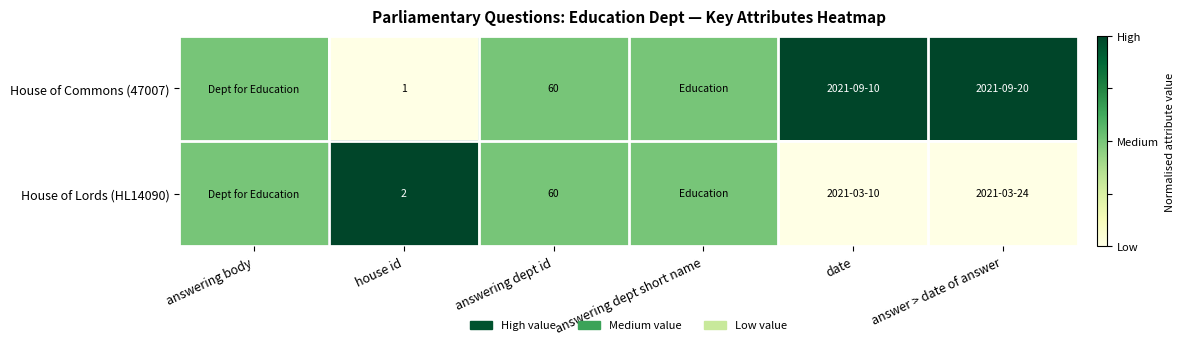

Which series changed the most between house id and answering dept id?

House of Commons (47007)